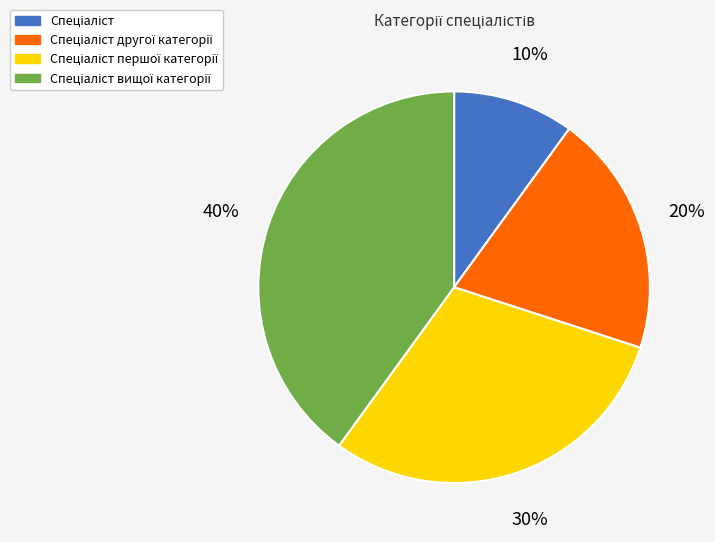

To the nearest percent, what is the difference between the largest and smallest slice percentages?

30%